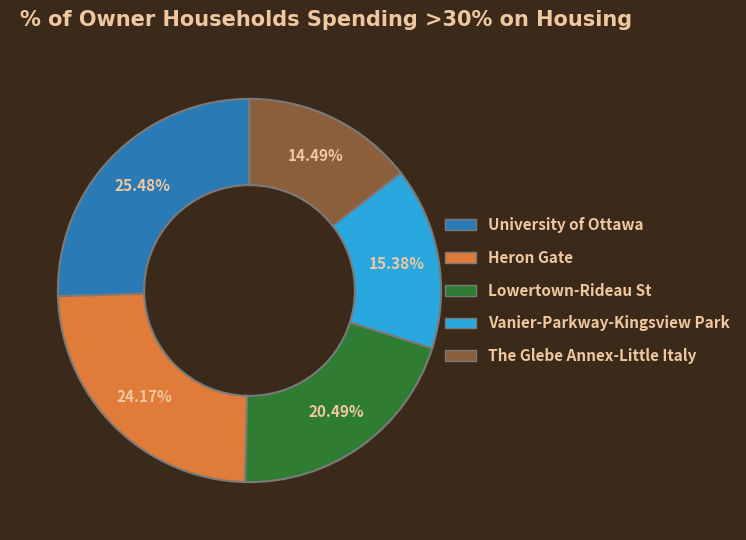

What percentage is the University of Ottawa slice, to the nearest percent?

25%